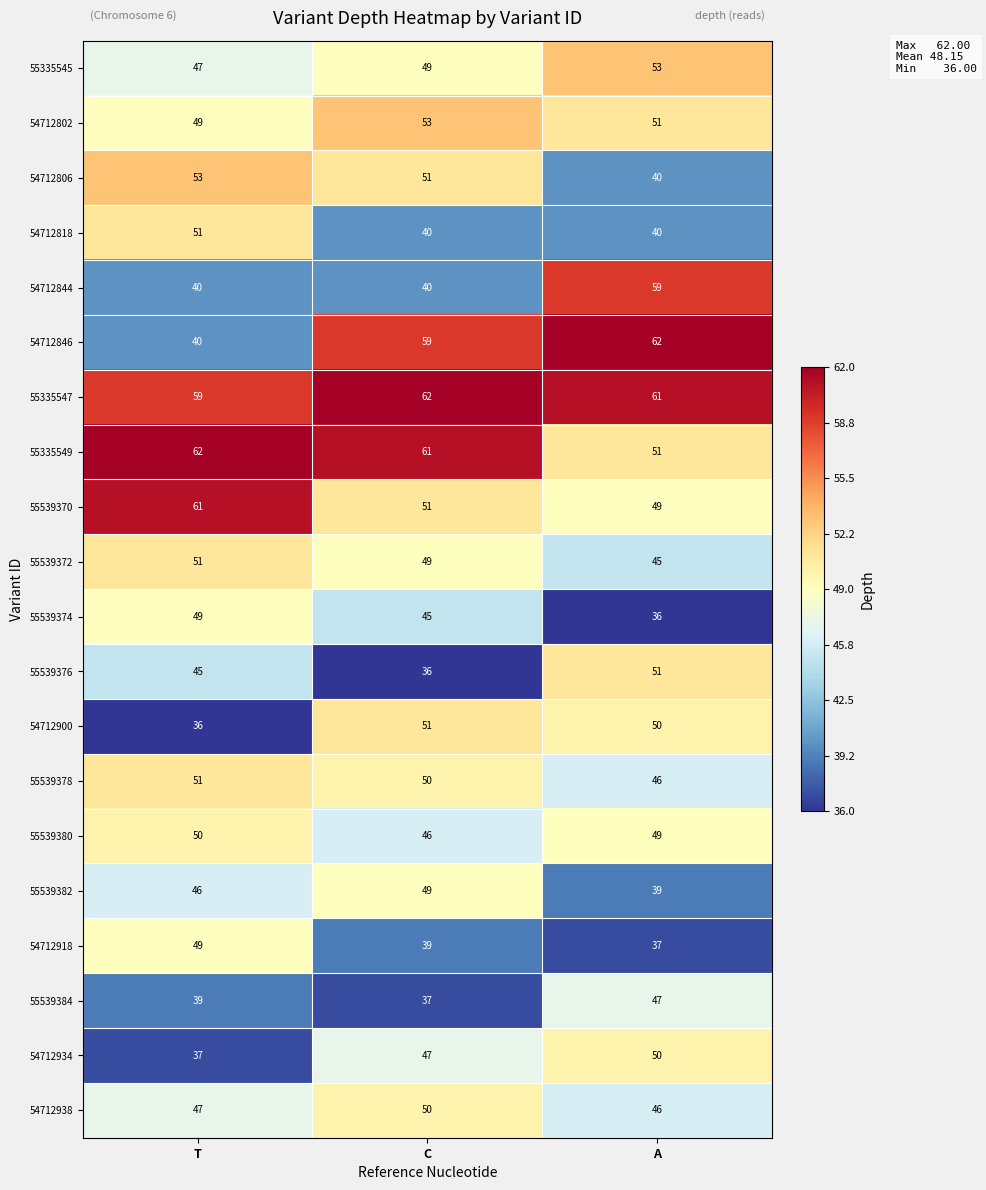

Read the 54712844 value at T, to the nearest 5.

40